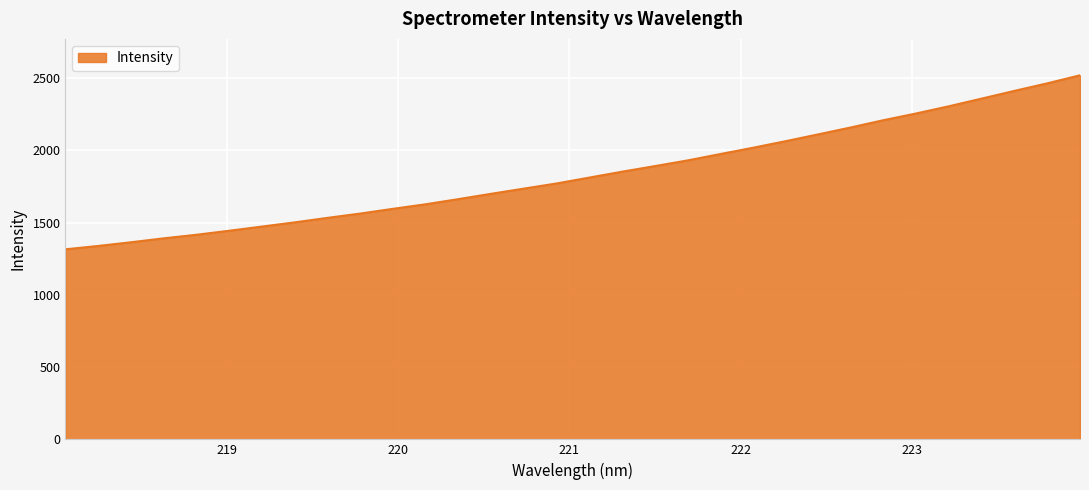

What is the average value?

1836.8